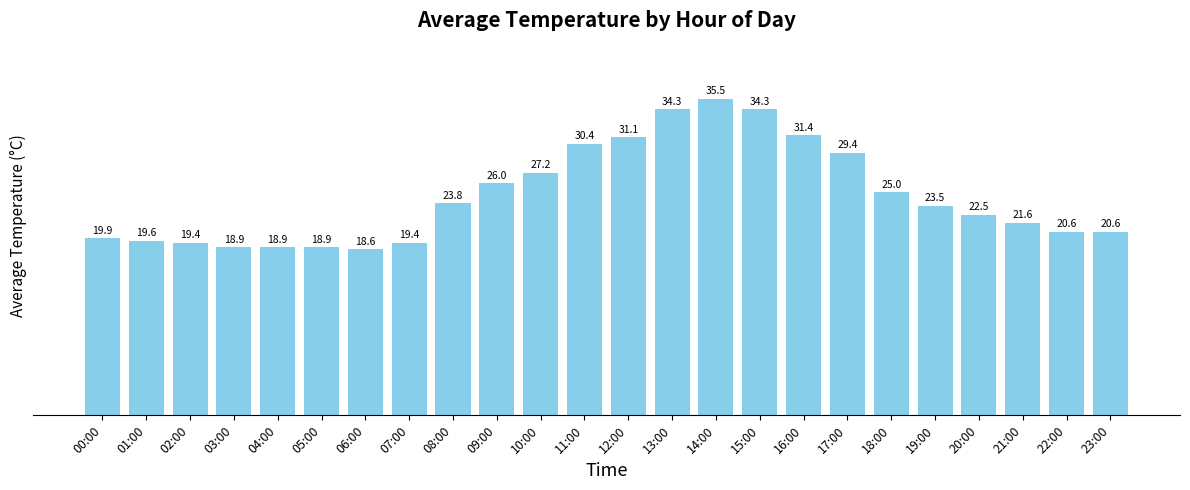

The chart shows a value of 47.1 at 14:00. True or false?

False